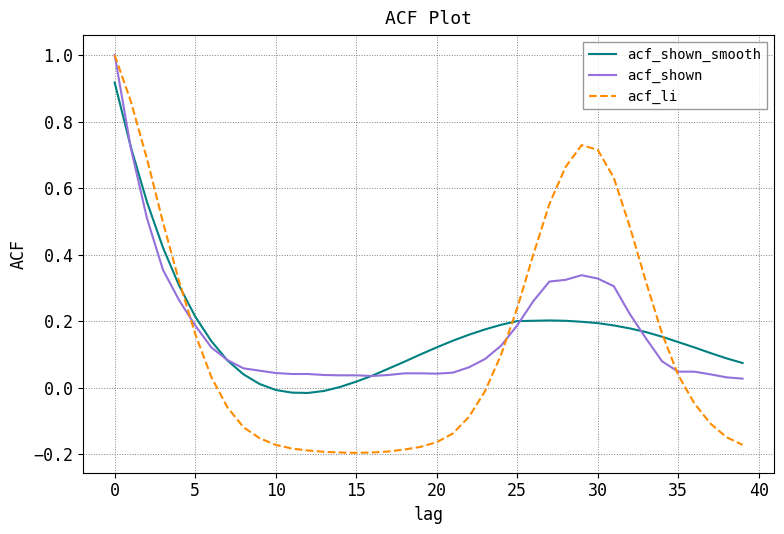

True or false: acf_shown and acf_shown_smooth intersect in this chart.

True